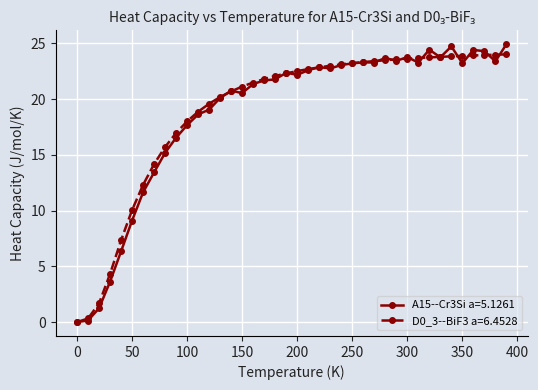

What is the value of the A15--Cr3Si a=5.1261 point at the 29th from the left?

23.7